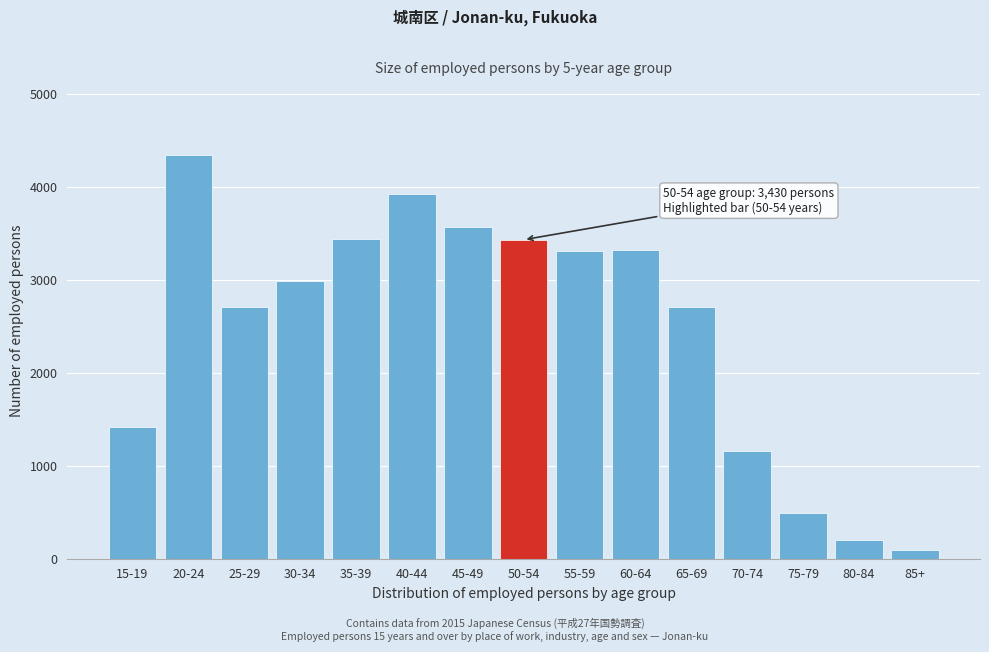

What is the value of the 14th bar from the left?

203